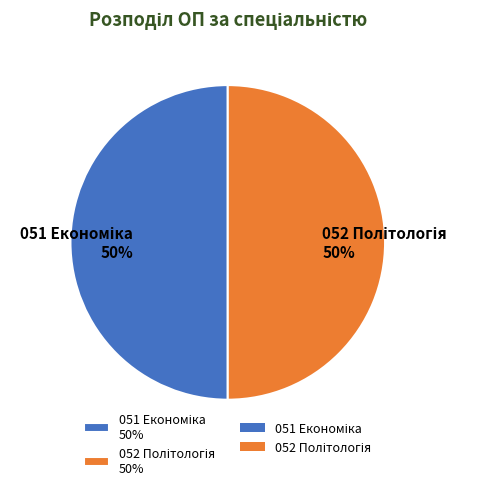

To the nearest percent, what is the average slice percentage?

50%